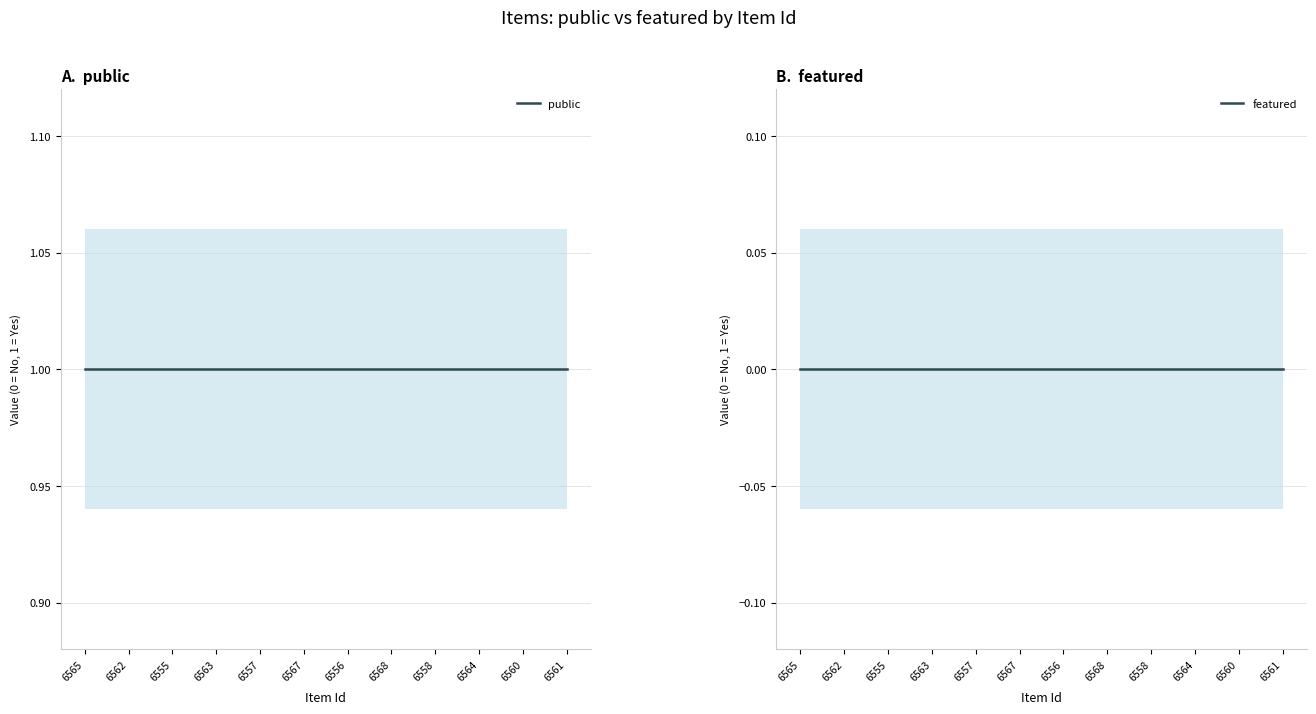

What is the sum of the public values at 6557 and 6558?

2